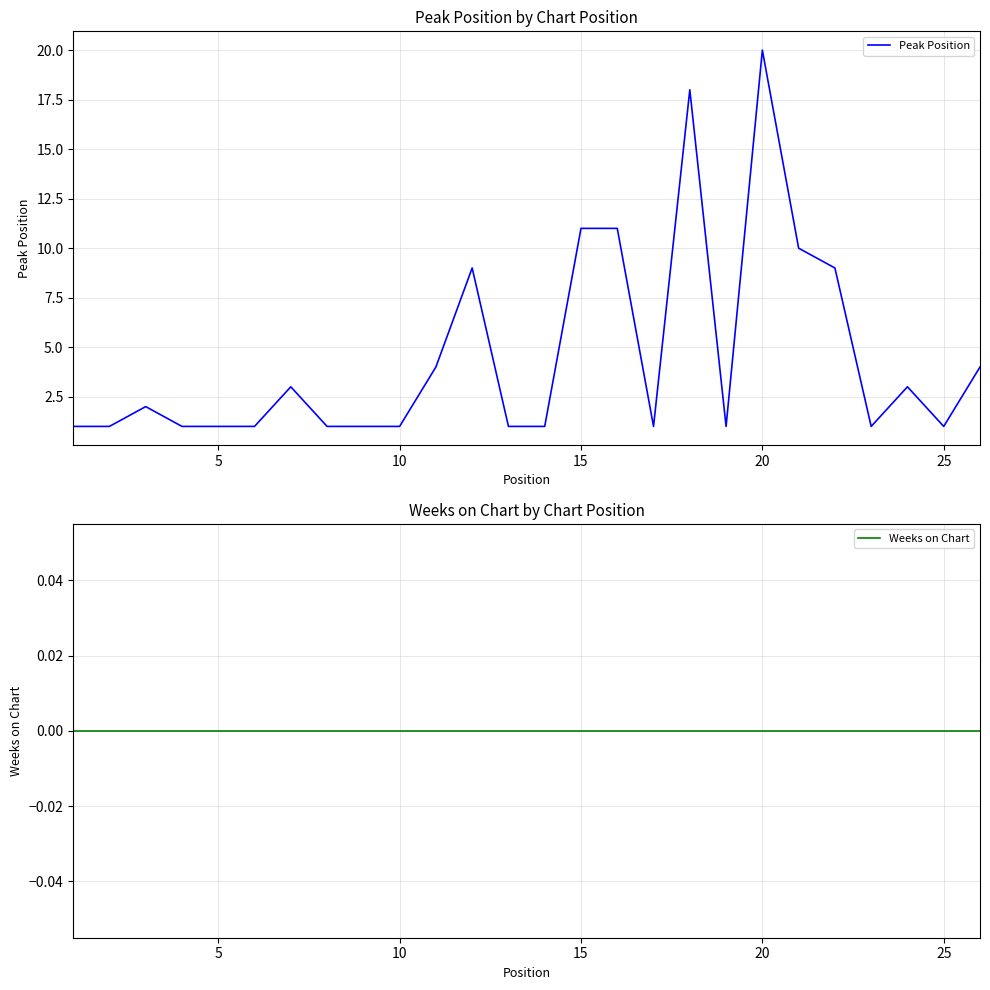

What is the sum of all Peak Position values?

118